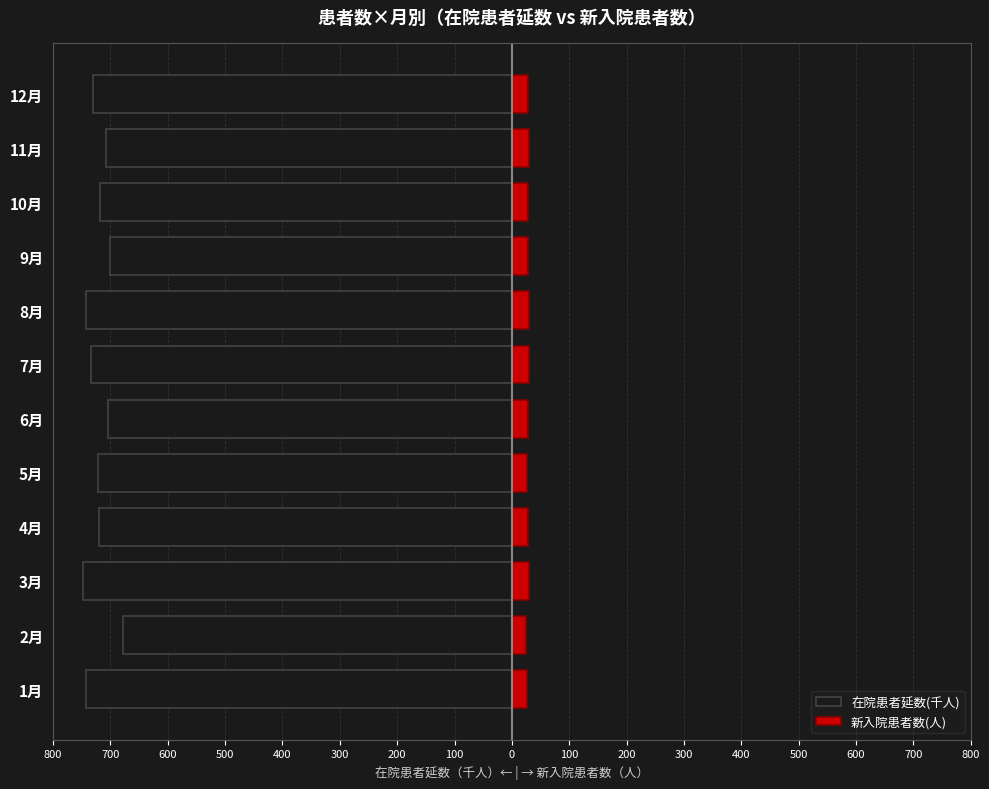

What is the difference between the maximum and minimum values in the 新入院患者数(人) series?

5.4